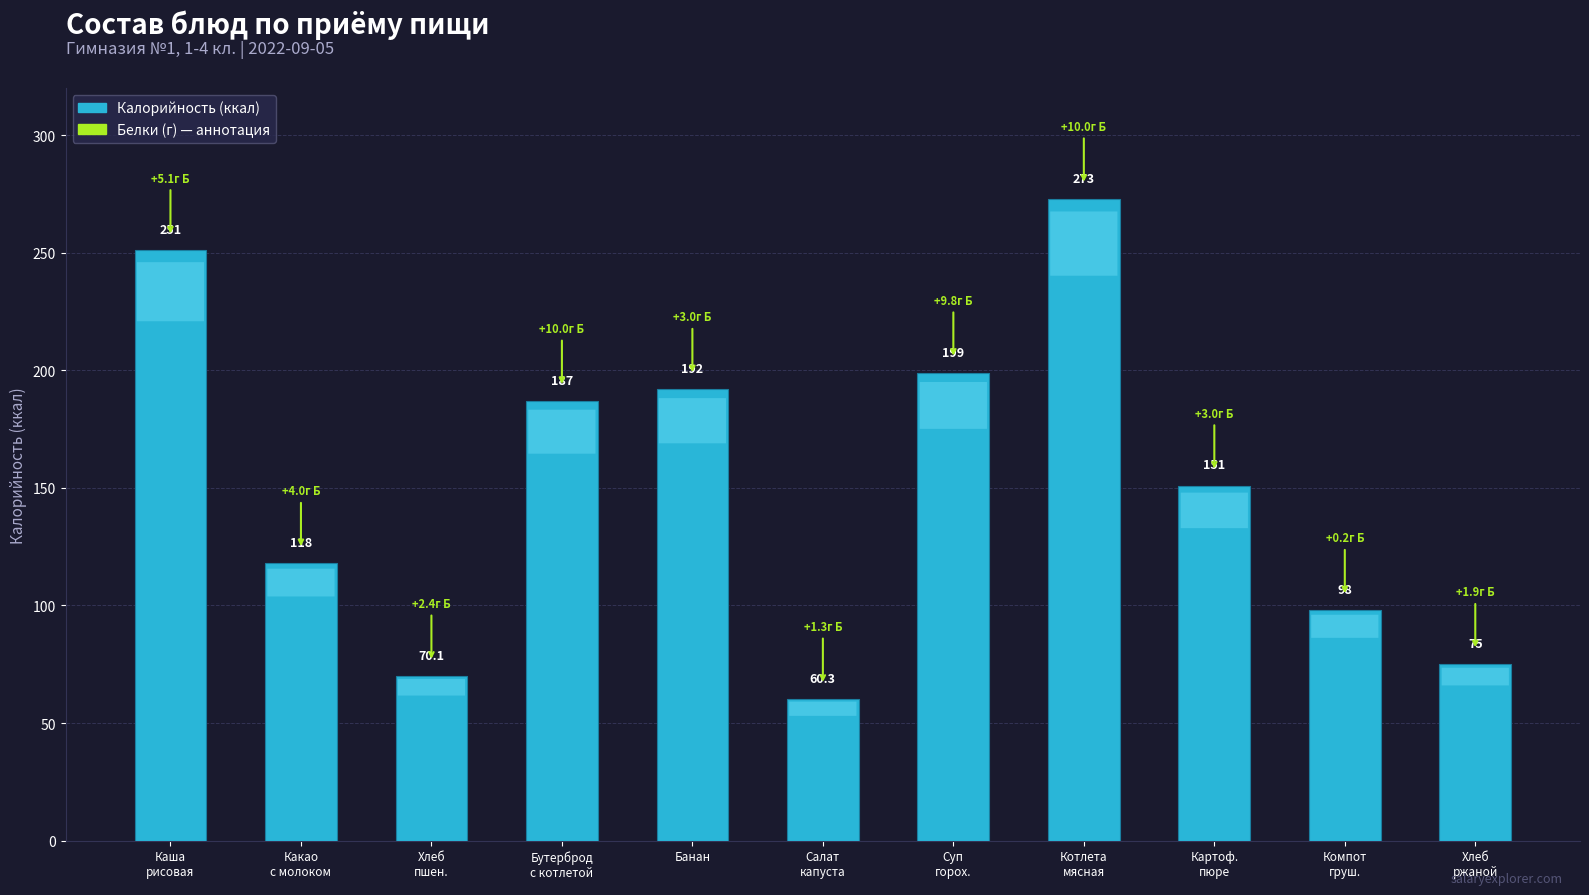

The value at Банан is 192.0. True or false?

True